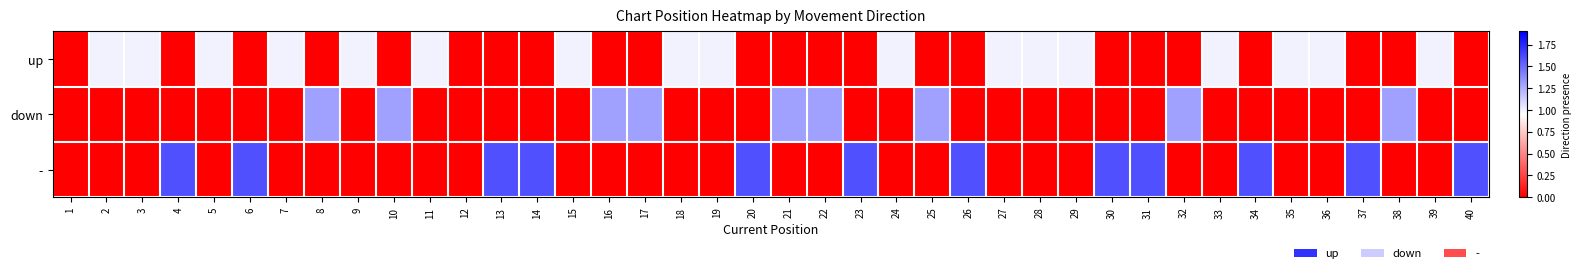

Between 35 and 2, which is larger?

35